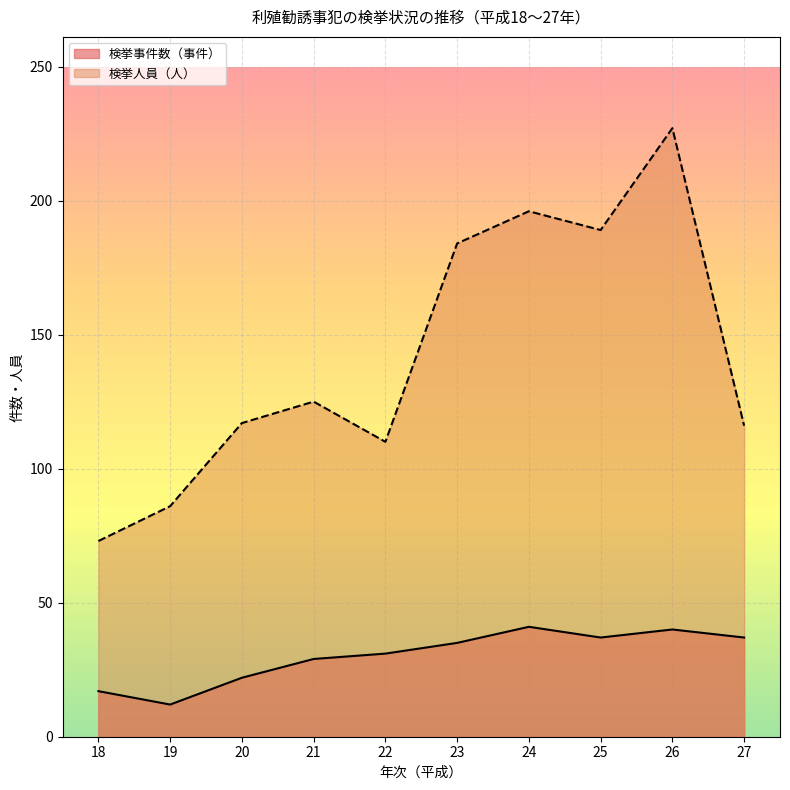

How many categories are shown in the chart?

10